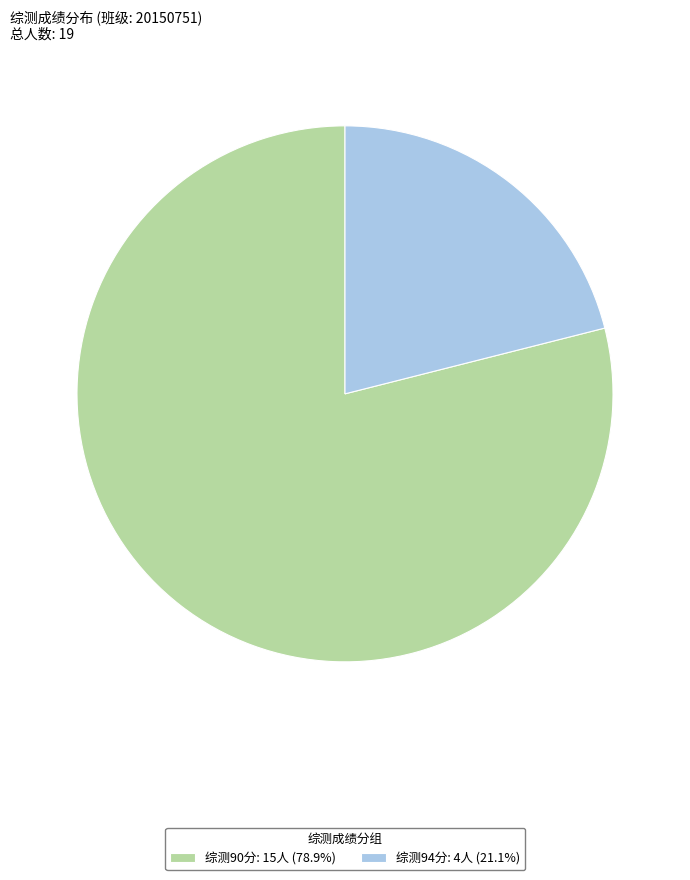

Does any single category account for the majority?

Yes